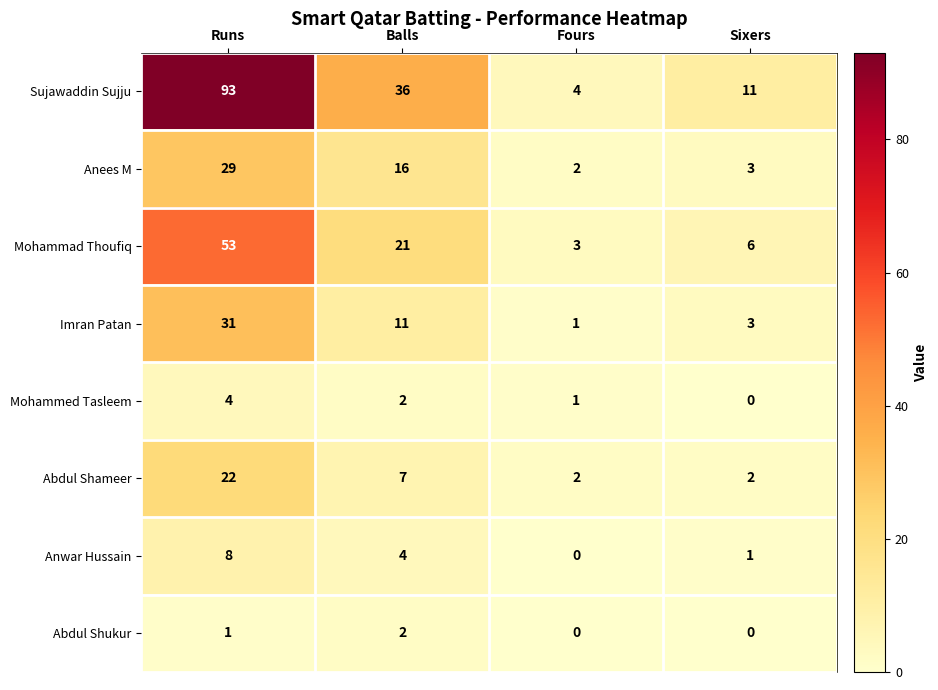

Count the number of data series in this chart.

8